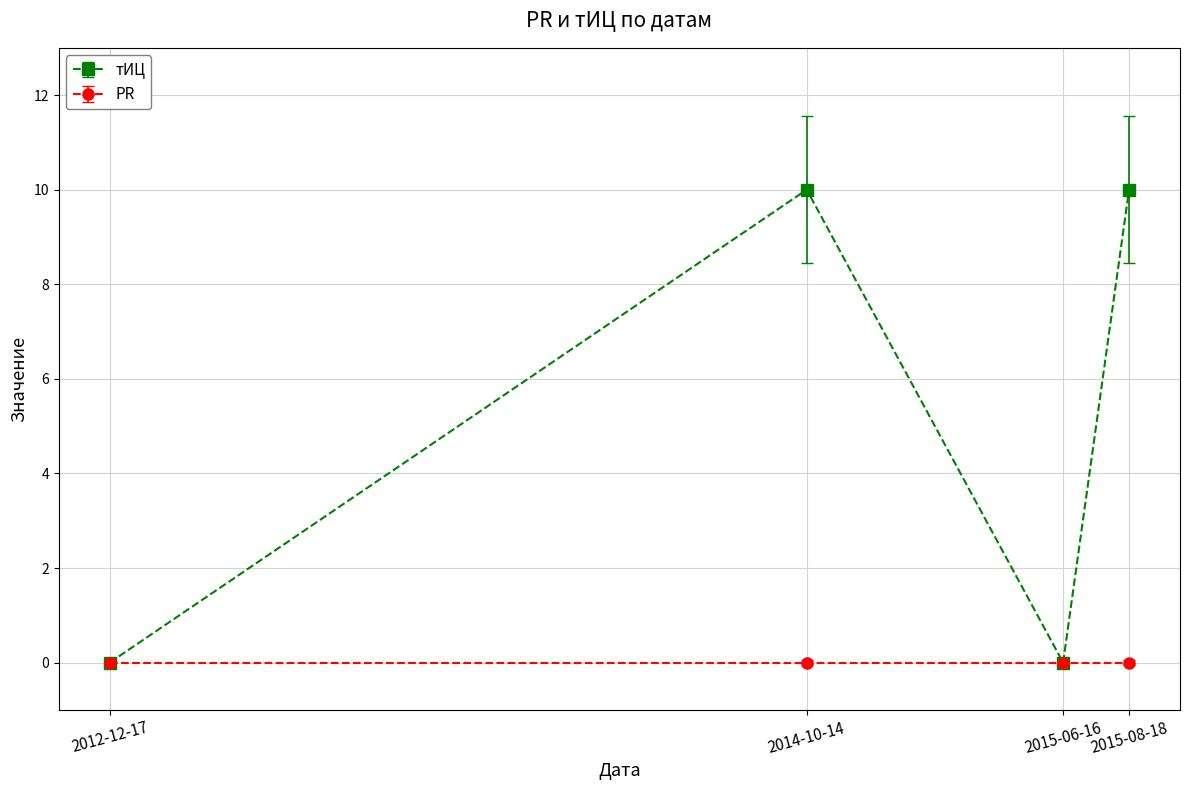

What is the maximum value shown in the chart?

10